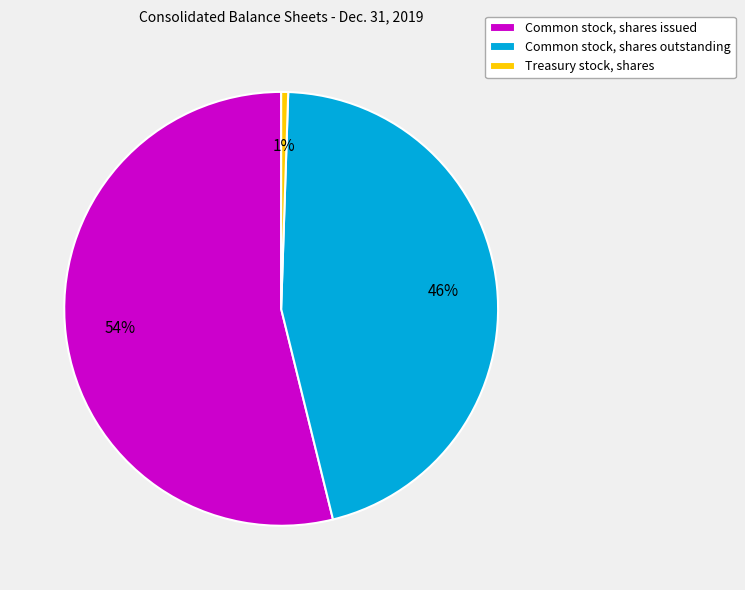

What is the smallest slice in the pie chart?

Treasury stock, shares